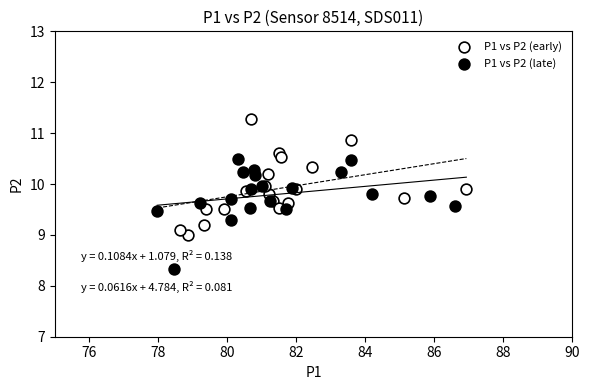

Which series reaches the maximum Y coordinate?

P1 vs P2 (early)